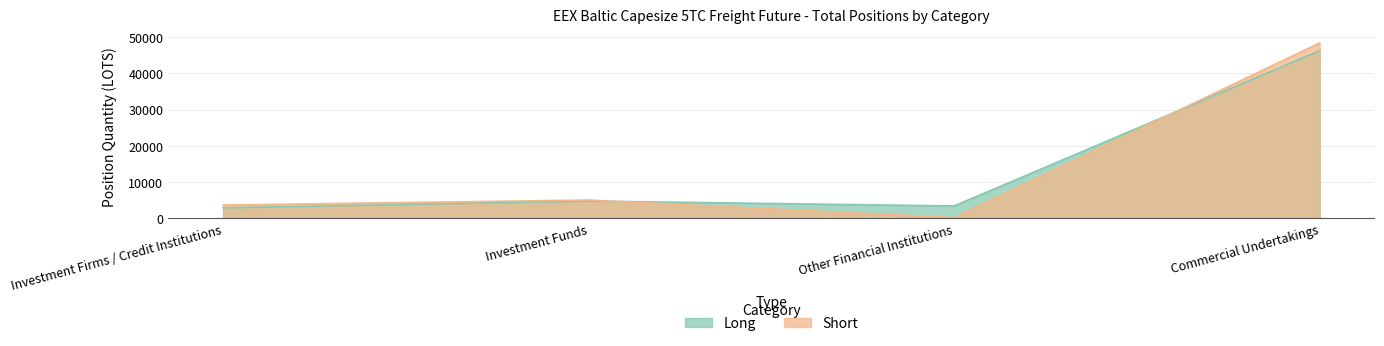

Read the Short value at Investment Funds.

5088.4